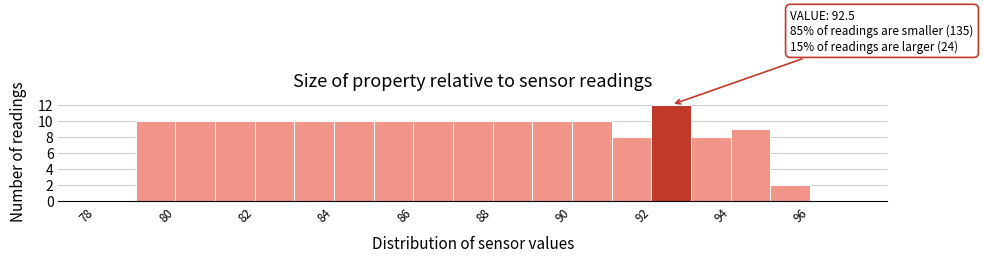

Which range on the x-axis has the tallest bar?

92 to 93